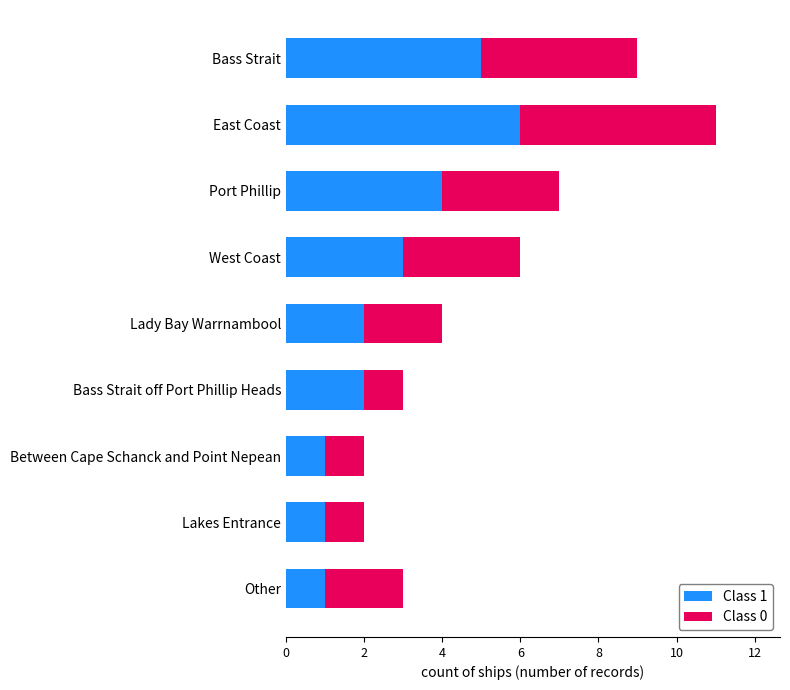

Which category has the highest value in the Class 1 series?

East Coast